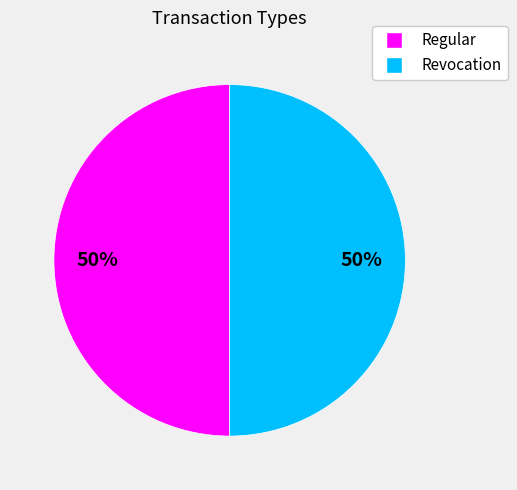

To the nearest percent, what percentage of the pie is Revocation?

50%